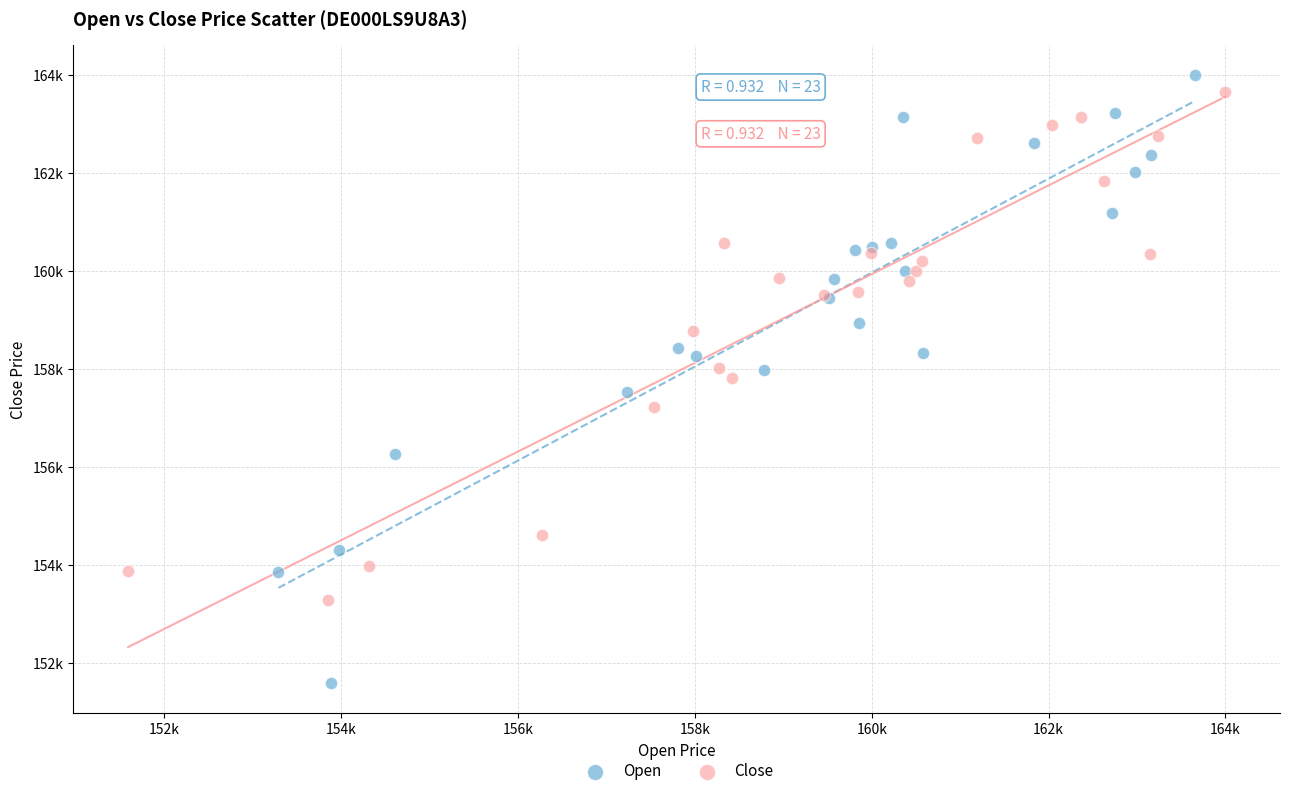

What are all the series names shown in the legend?

Open, Close